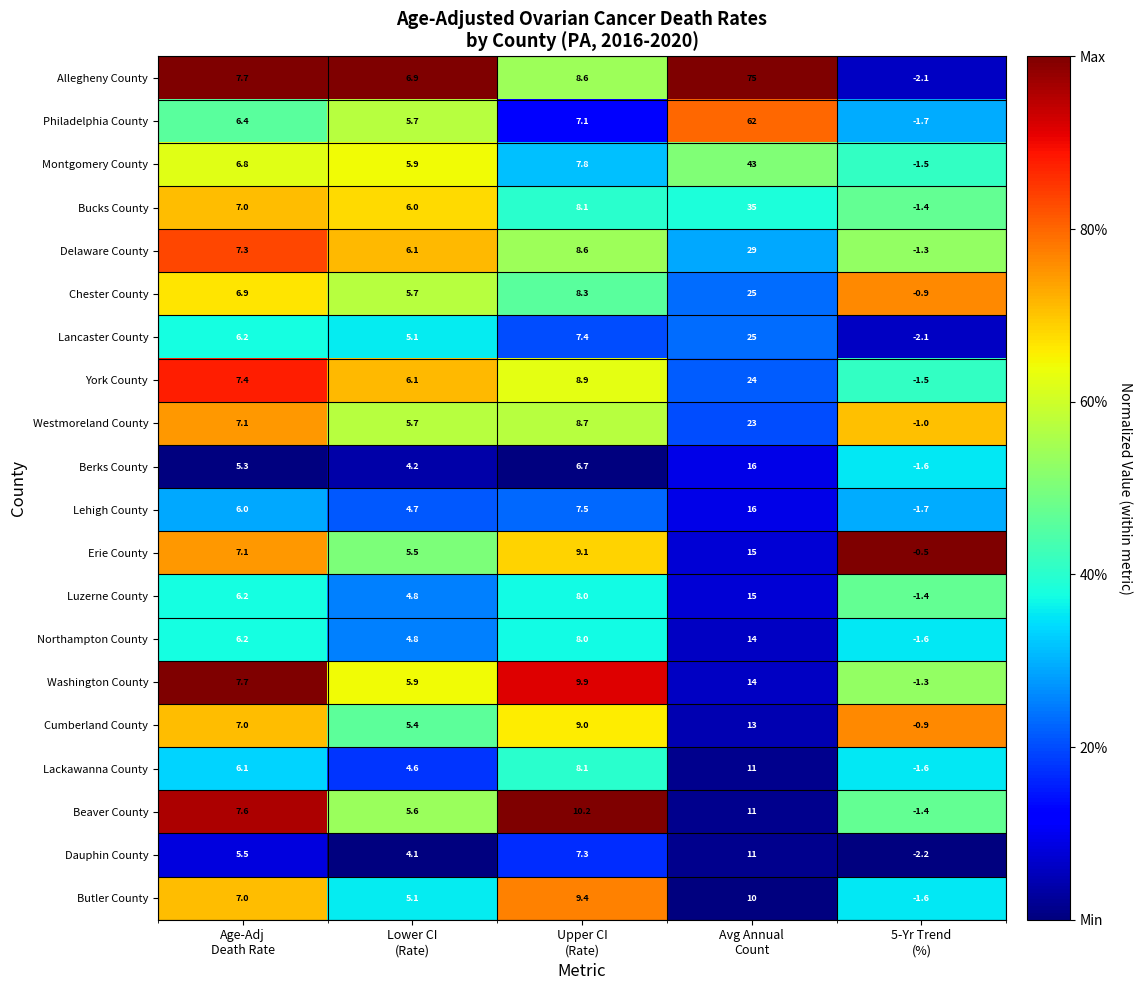

What is the smallest value displayed?

-2.2